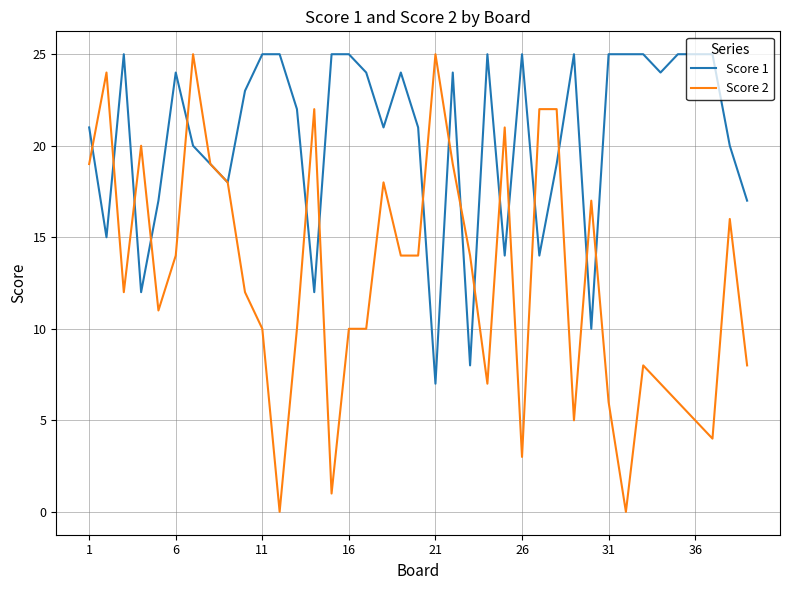

List the series in order of their overall mean, highest first.

Score 1, Score 2